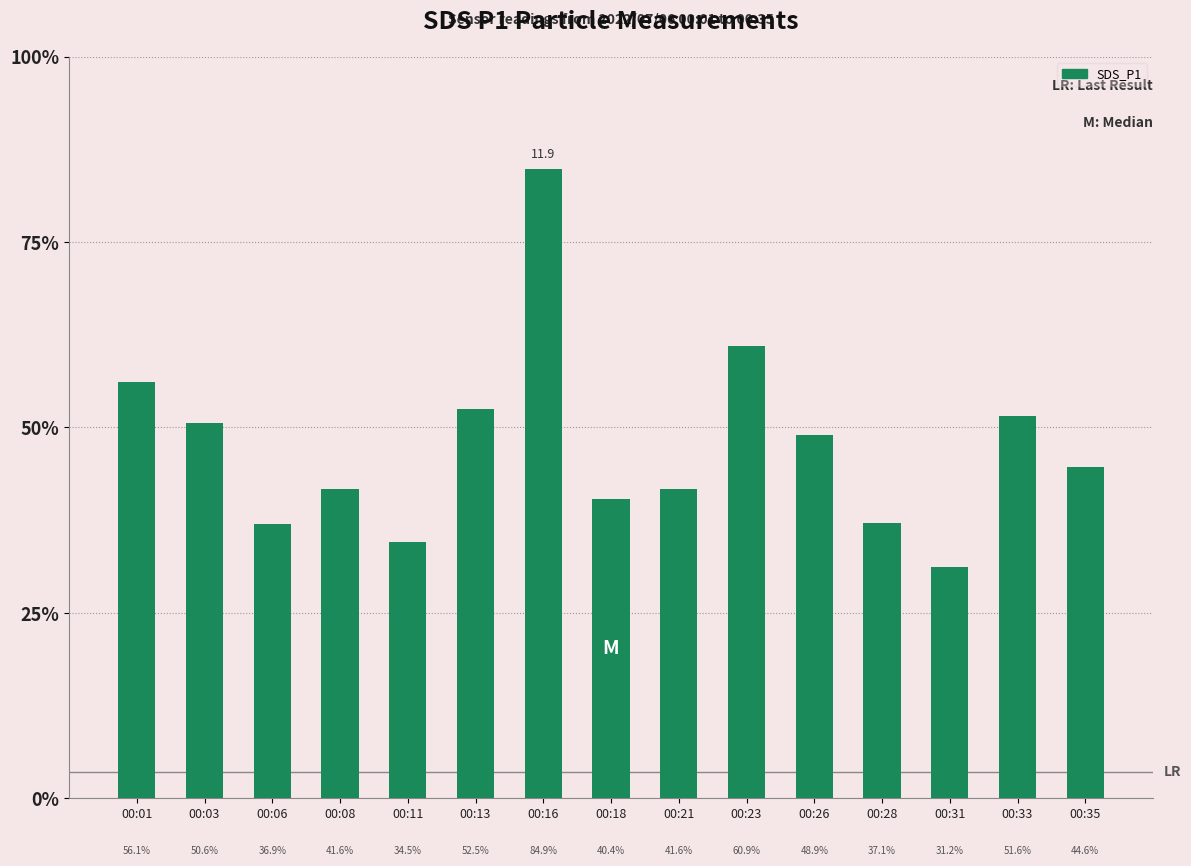

Are the bars horizontal?

No